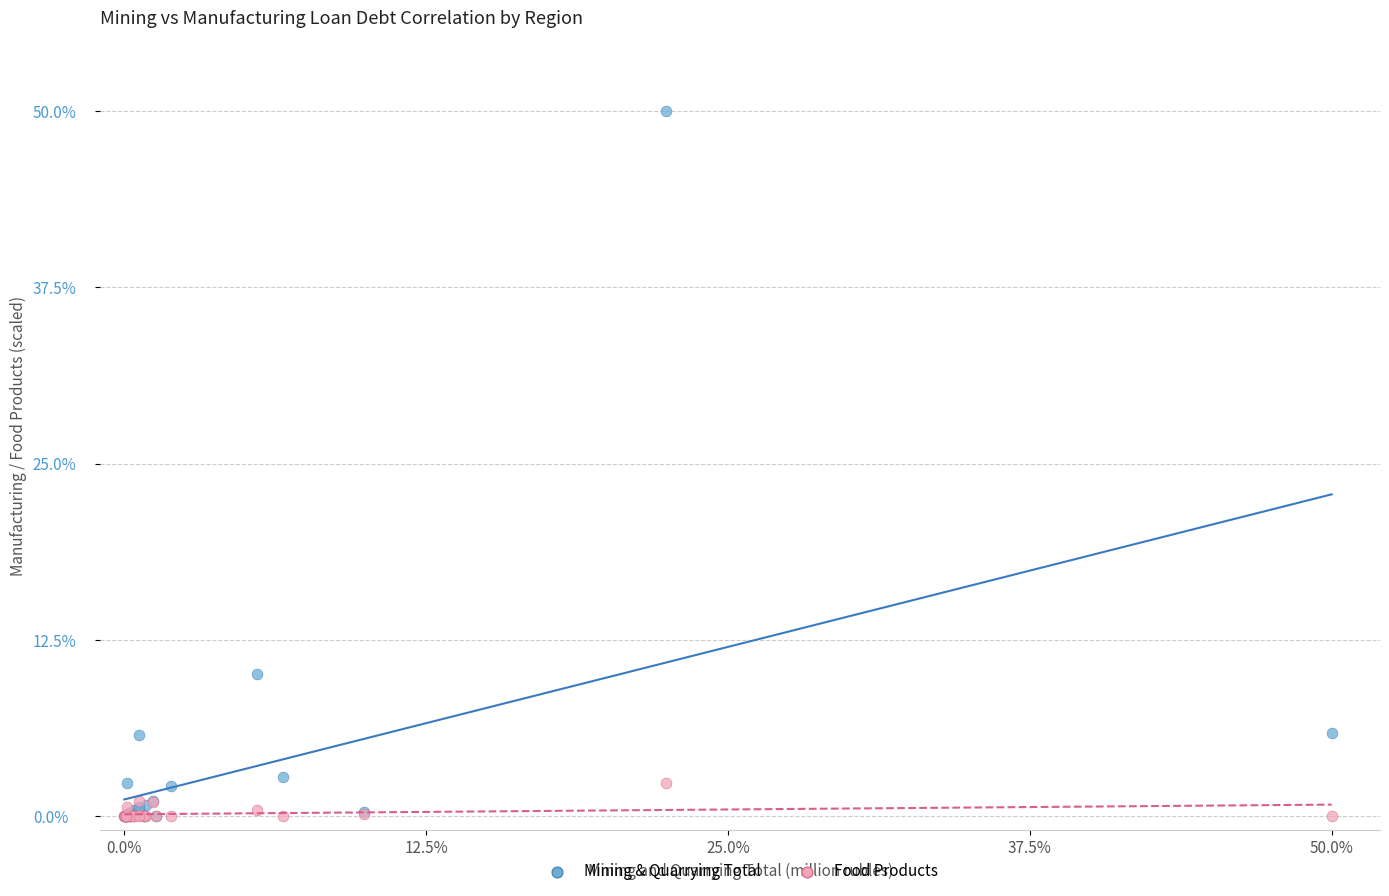

Across all series, what Y value is closest to 25?

10.1